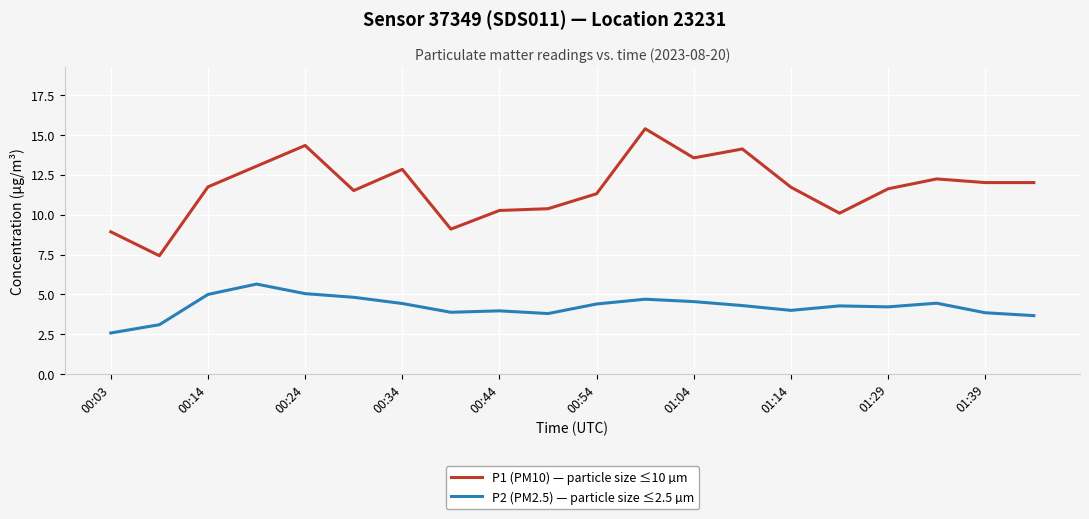

Which series has the largest range (max minus min)?

P1 (PM10) — particle size ≤10 µm